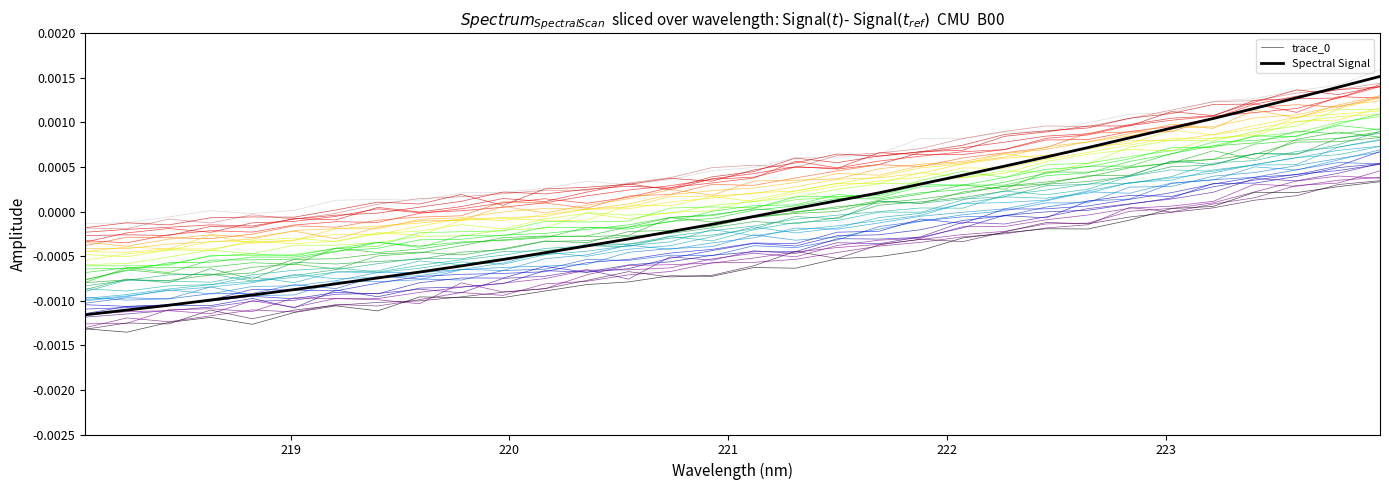

Is this an area chart (filled region under the line)?

No